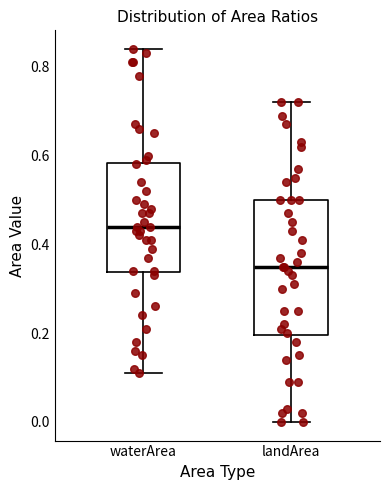

Which box's median line is the lowest?

landArea